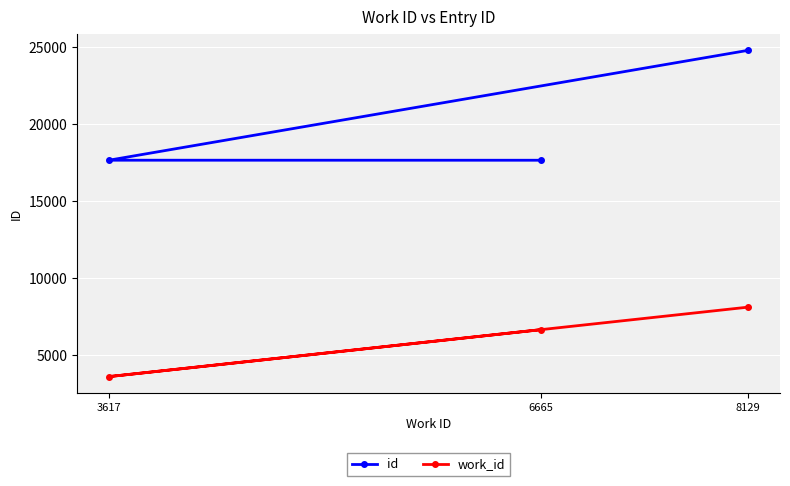

Between 6665 and 8129, which series saw the biggest shift?

id